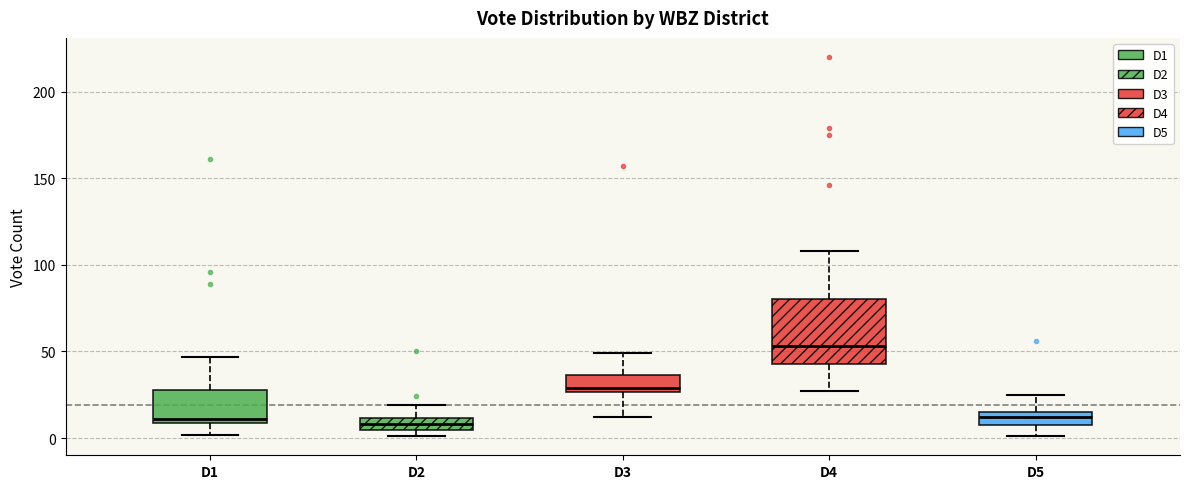

Comparing the boxes themselves (not the whiskers), which one is the tallest?

D4